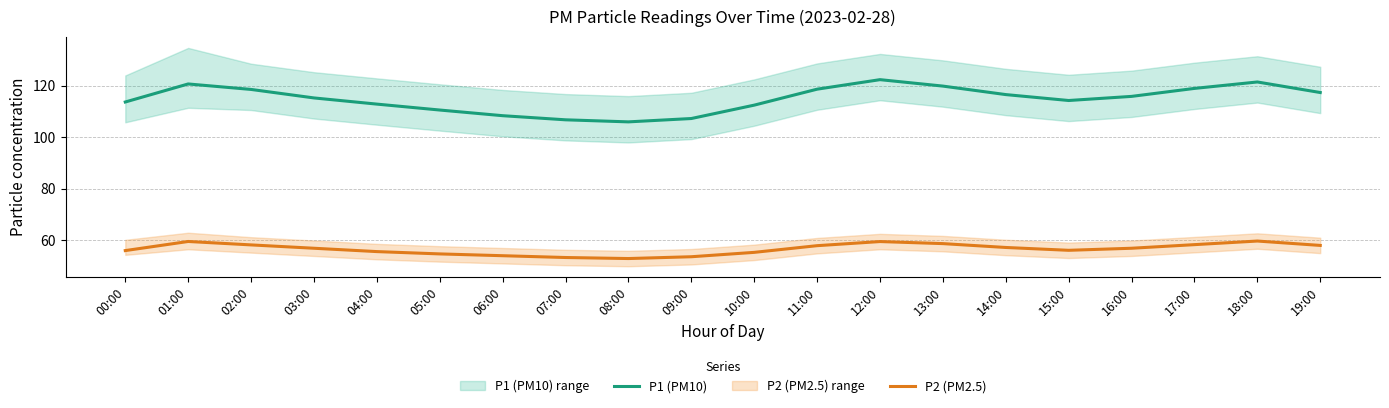

True or false: P1 (PM10) and P2 (PM2.5) intersect in this chart.

False